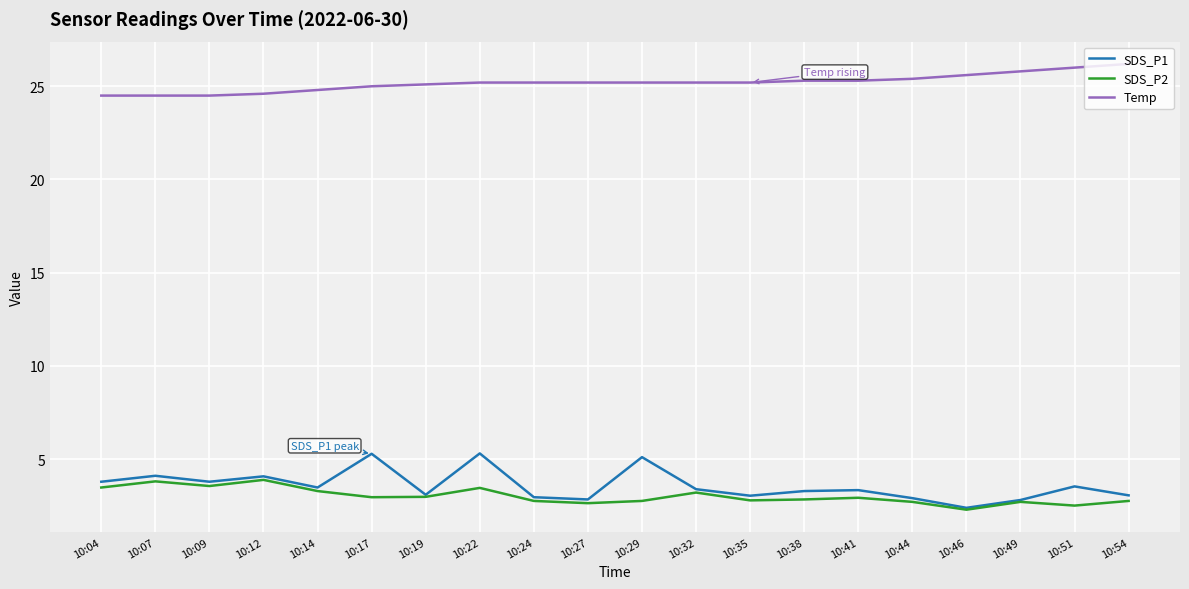

Between 10:17 and 10:51, which series saw the biggest shift?

SDS_P1